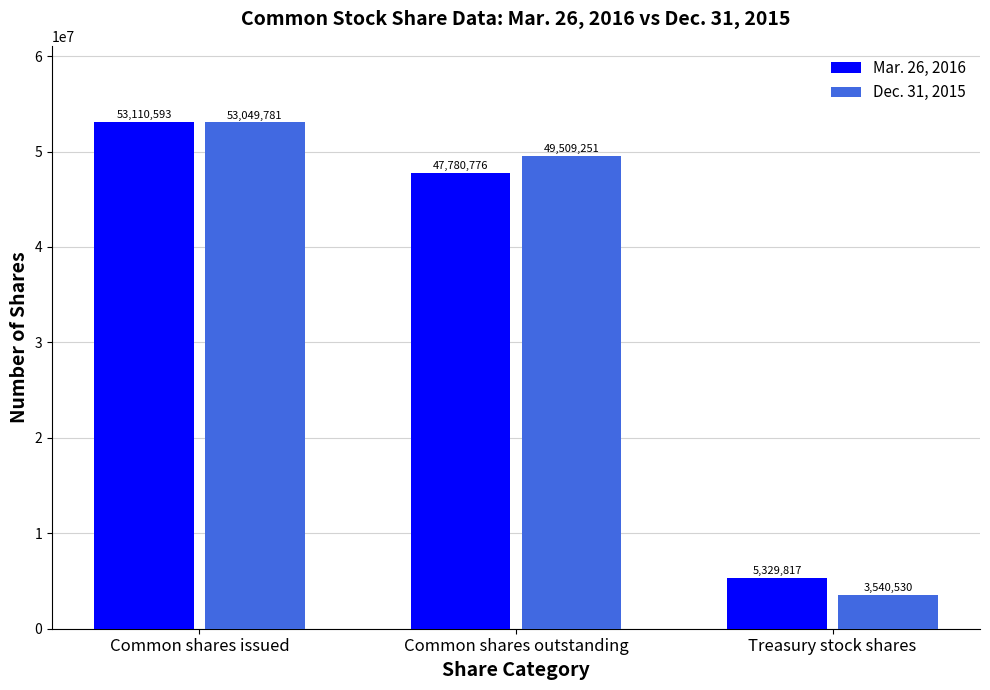

What is the value of the Dec. 31, 2015 bar at the 1st from the left?

53049781